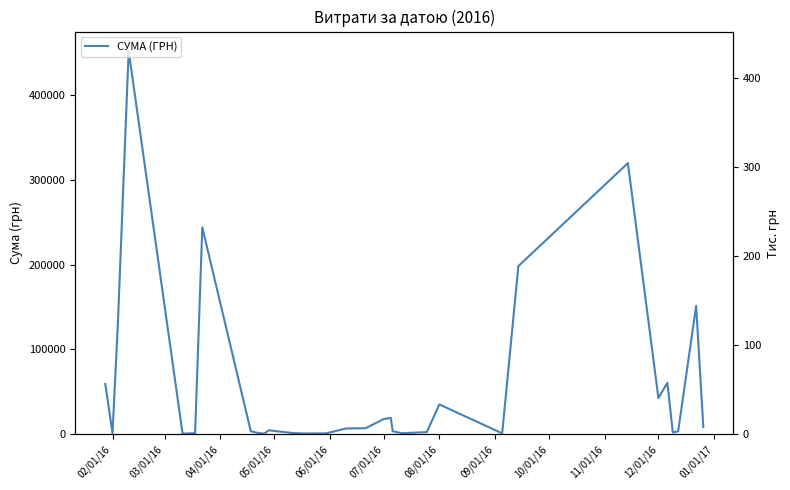

True or false: there are more than 2 points higher than both neighbors.

True